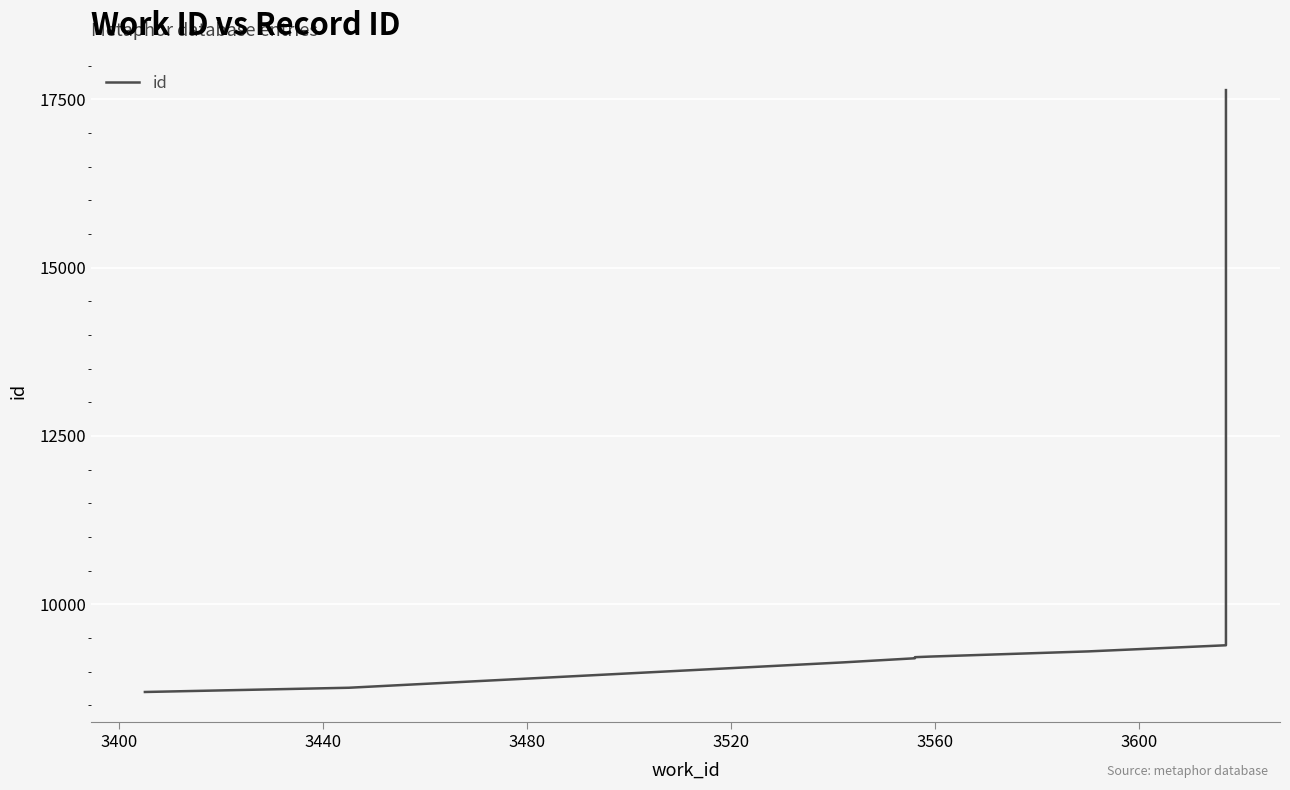

How many lines are shown in the chart?

1